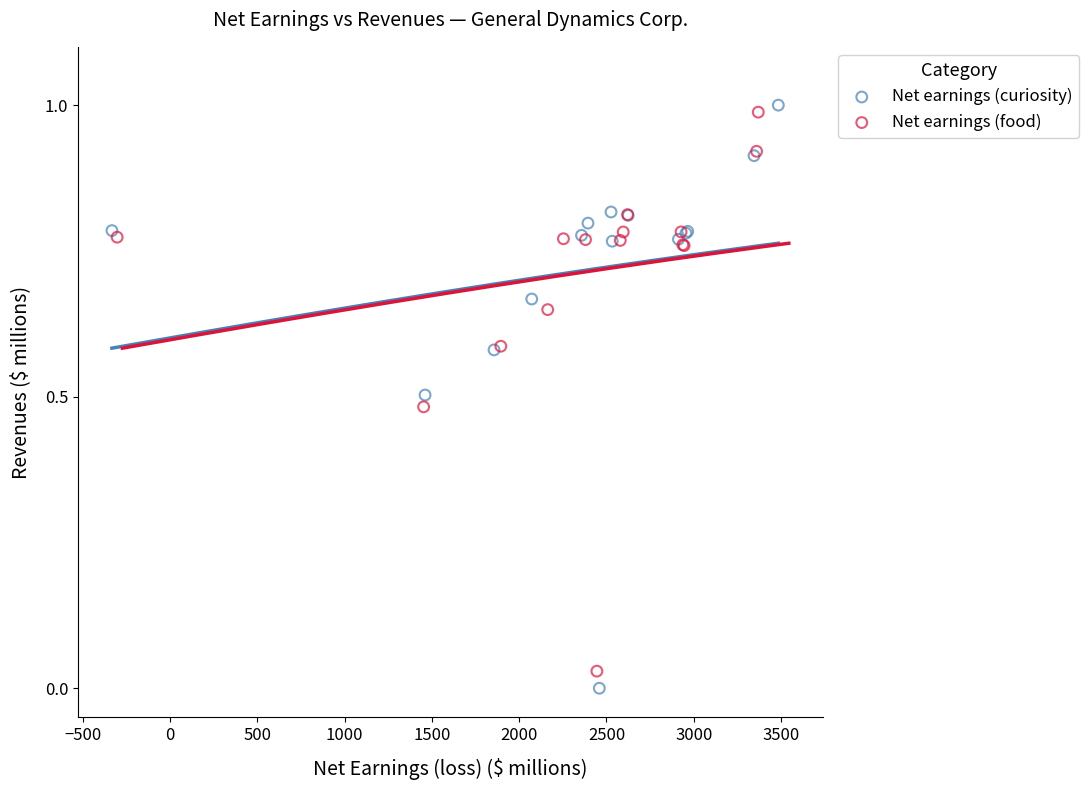

What are all the series names shown in the legend?

Net earnings (curiosity), Net earnings (food)